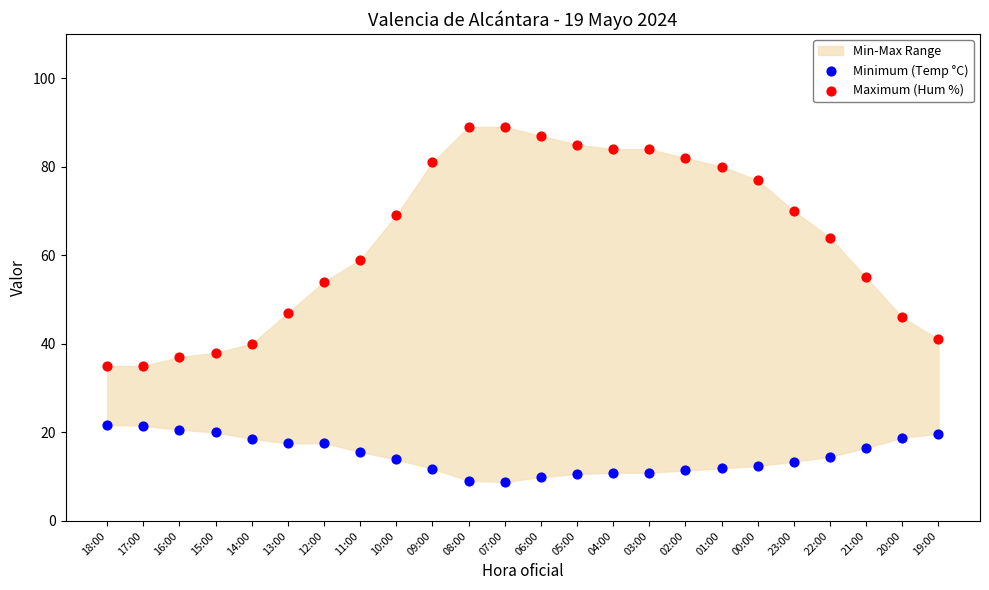

Across all data points, what is the range of Y values (max minus min)?

80.2